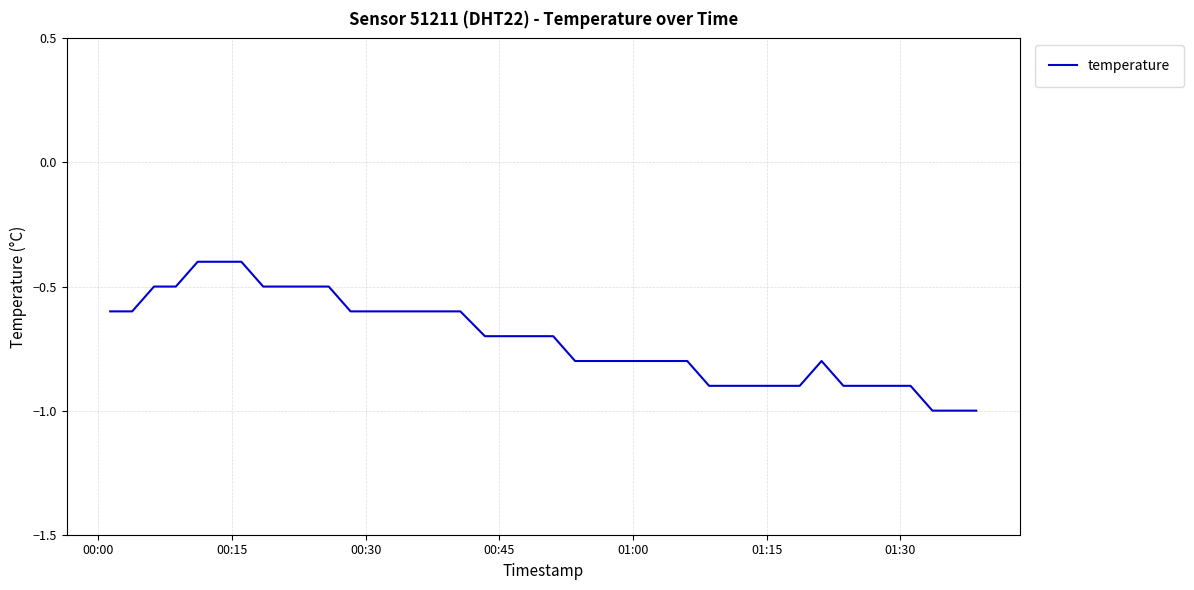

What is the greatest value displayed?

-0.4